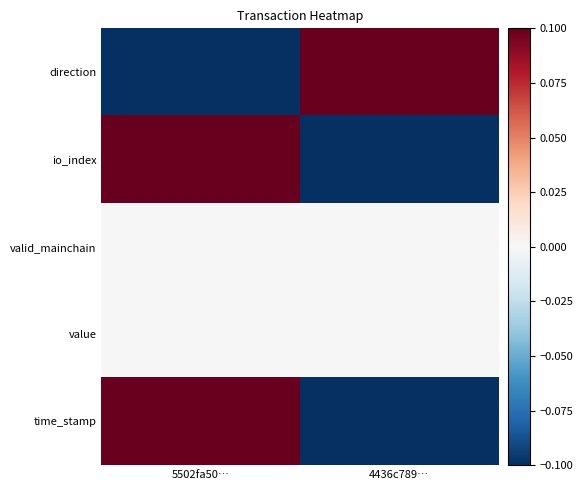

Count the number of categories in the chart.

2